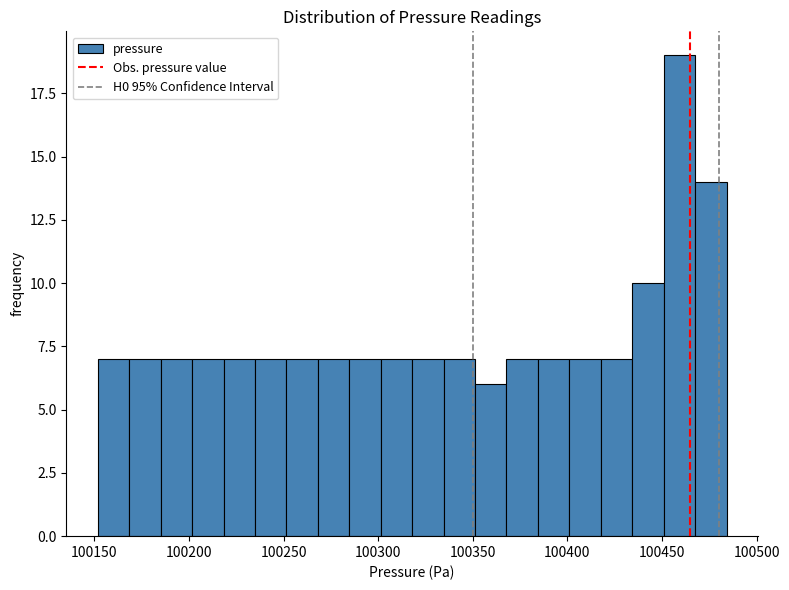

Read against the x-axis, roughly where is the centre of the tallest bar?

100460